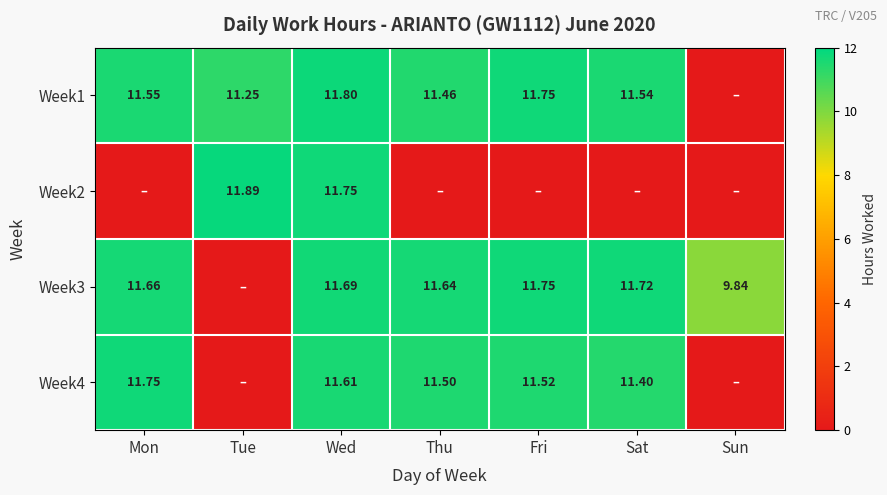

Is it true that Week1 equals 4.1 at Tue?

False